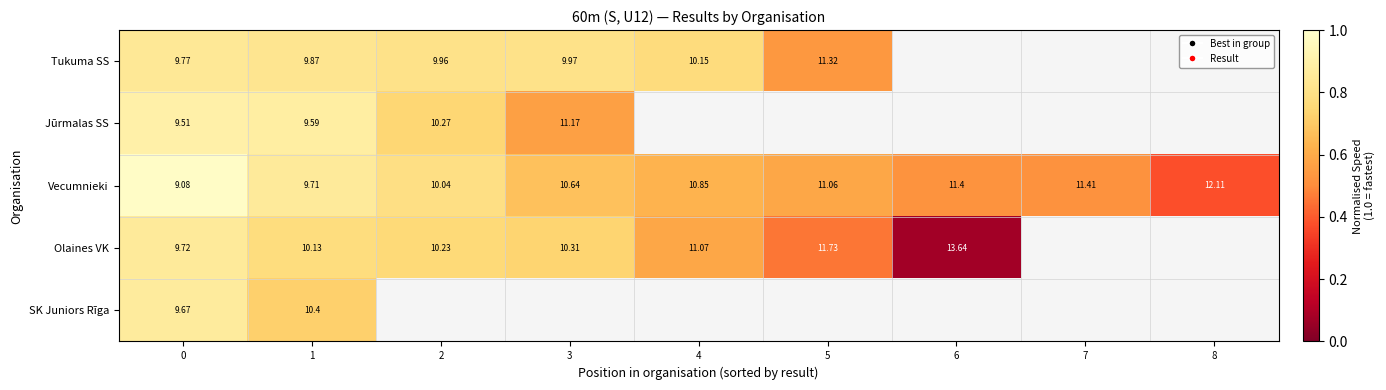

What is the total value across all series at 1?

49.7